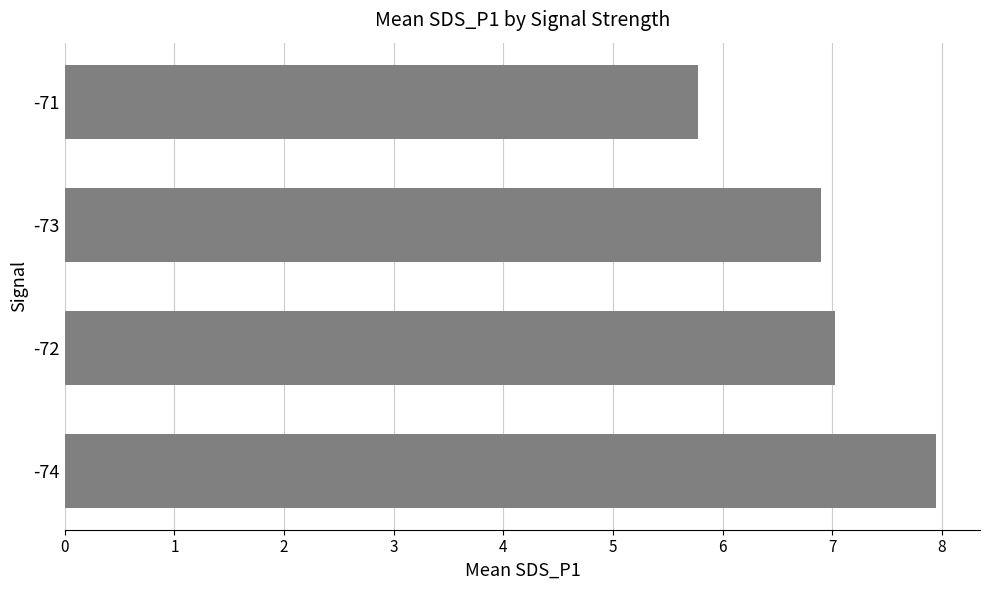

At which category does the chart reach its peak across all series?

-74